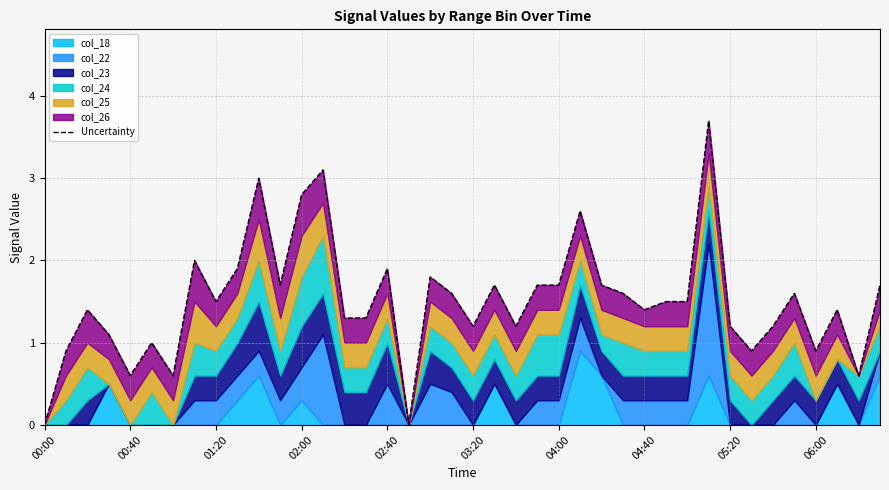

How many positive values are there?

38